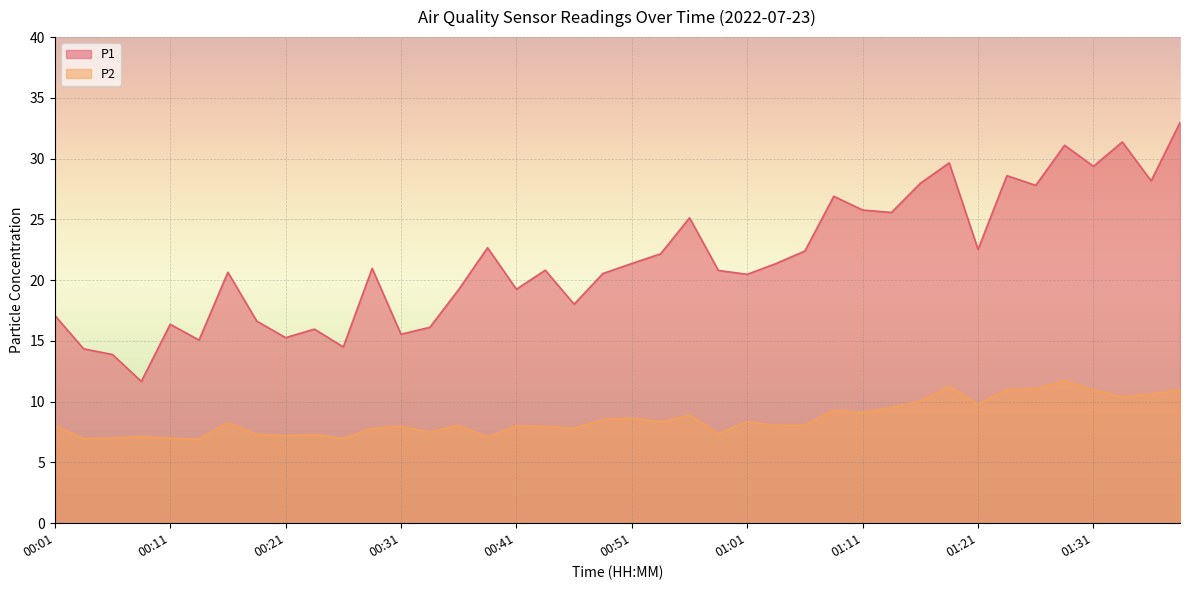

Which series changed the most between 00:38 and 00:59?

P1